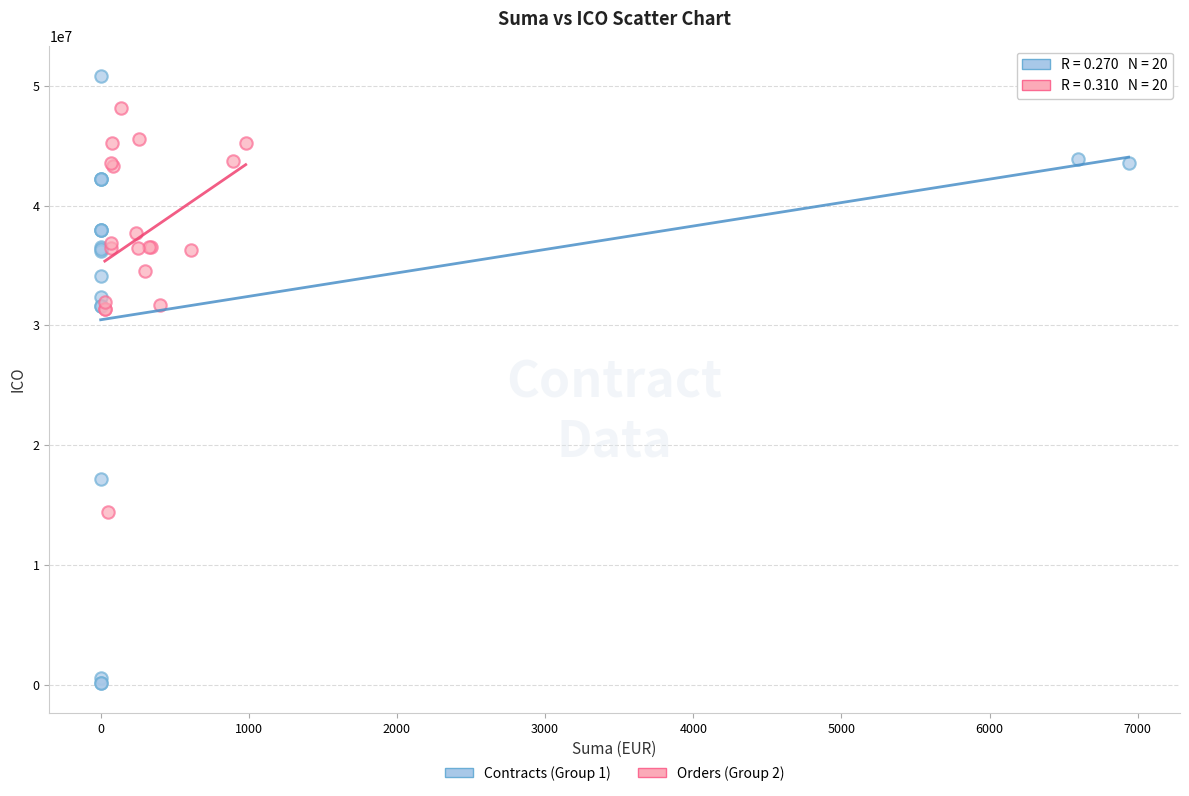

What are all the series names shown in the legend?

Contracts (Group 1), Orders (Group 2)